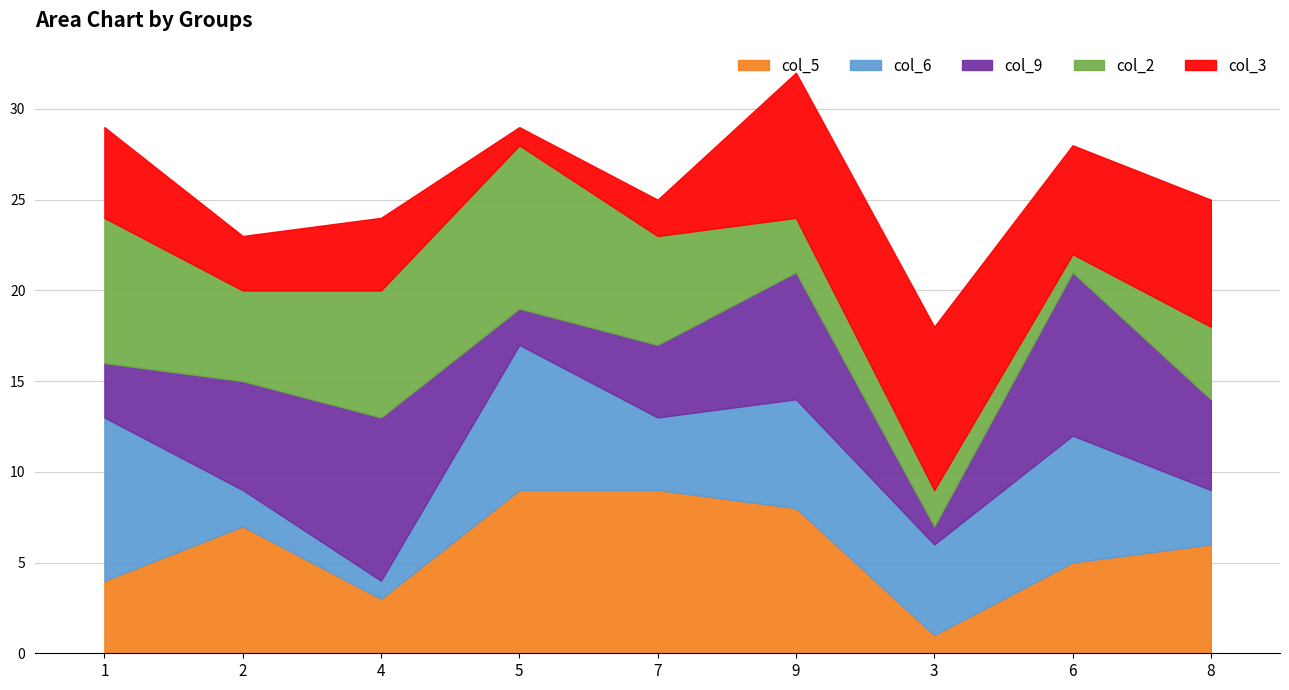

What position from the left is 9?

6